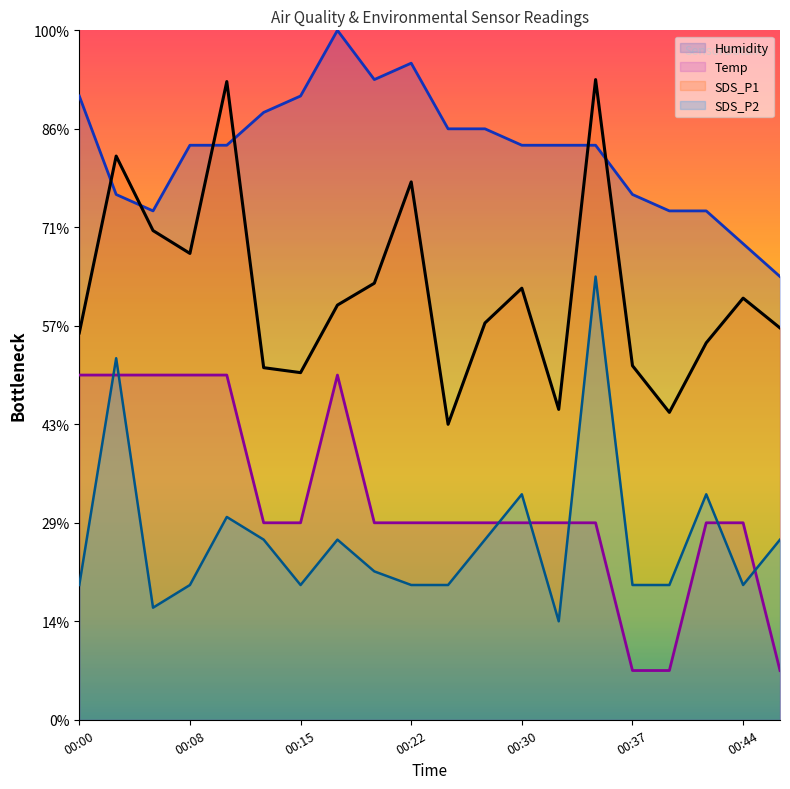

What are all the series names shown in the legend?

Humidity, Temp, SDS_P1, SDS_P2